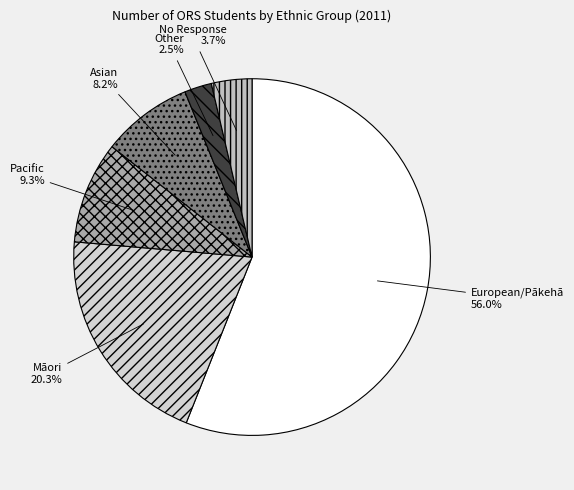

Is the sum of No Response and Asian greater than half?

No